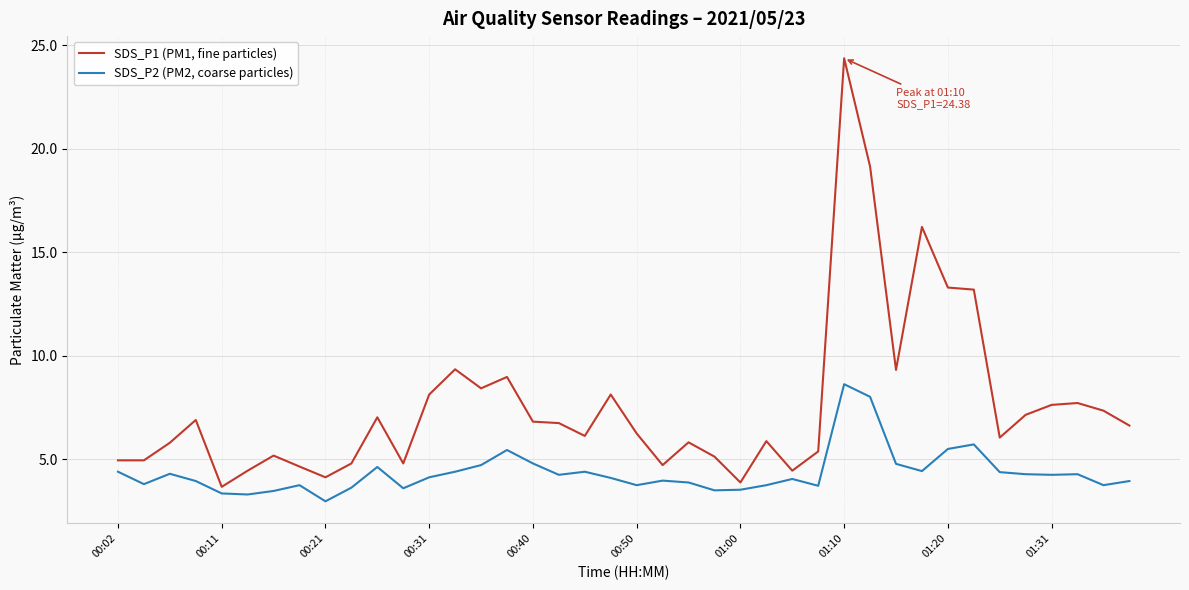

List the series in order of their overall mean, highest first.

SDS_P1 (PM1, fine particles), SDS_P2 (PM2, coarse particles)